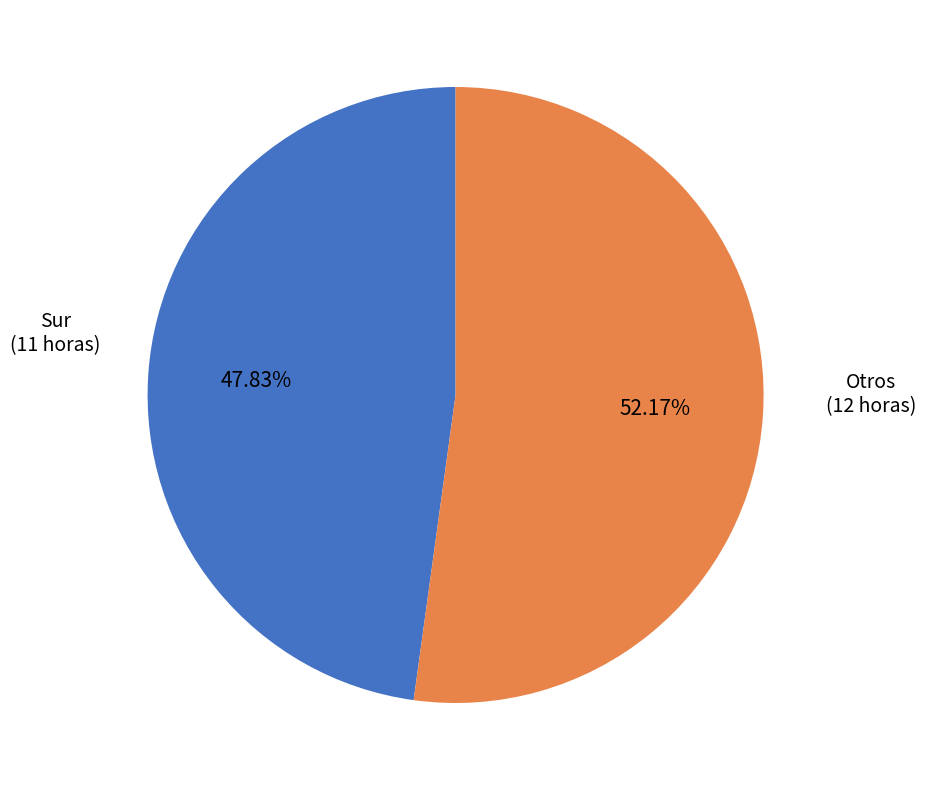

How many segments does this pie chart have?

2